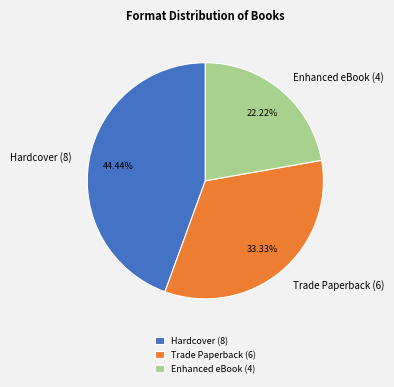

Combined, do Enhanced eBook and Hardcover account for over 50%?

Yes